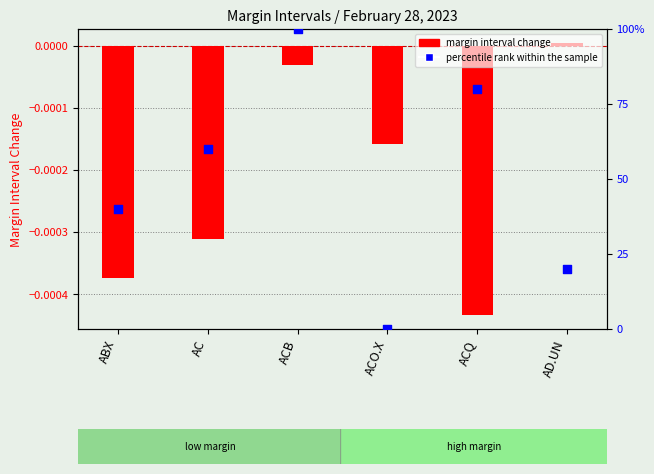

What is the total value across all series at ACB?

1.0